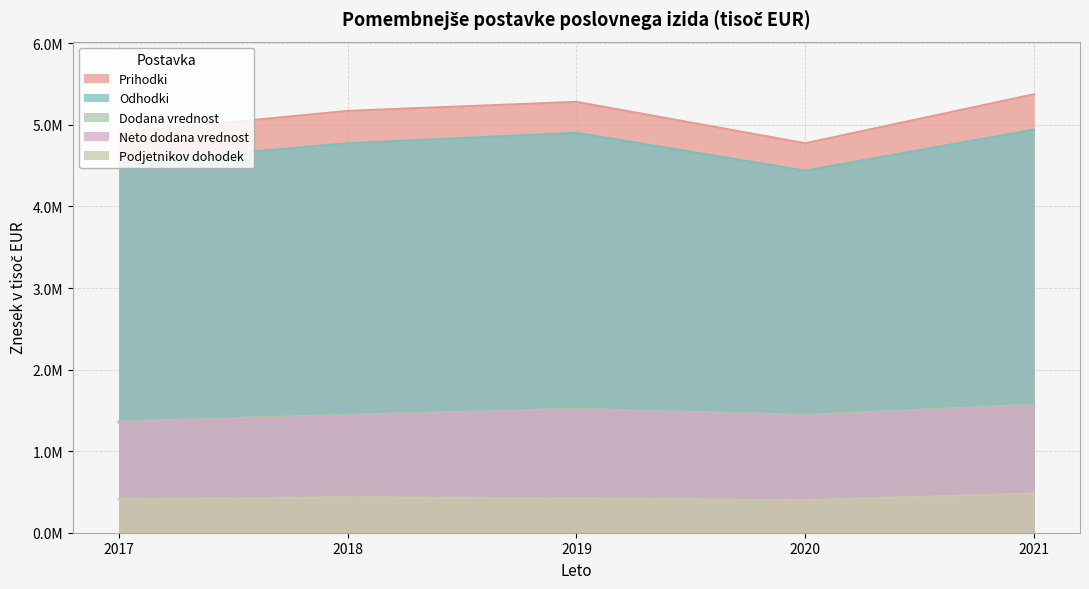

True or false: Neto dodana vrednost and Podjetnikov dohodek cross at least once.

False